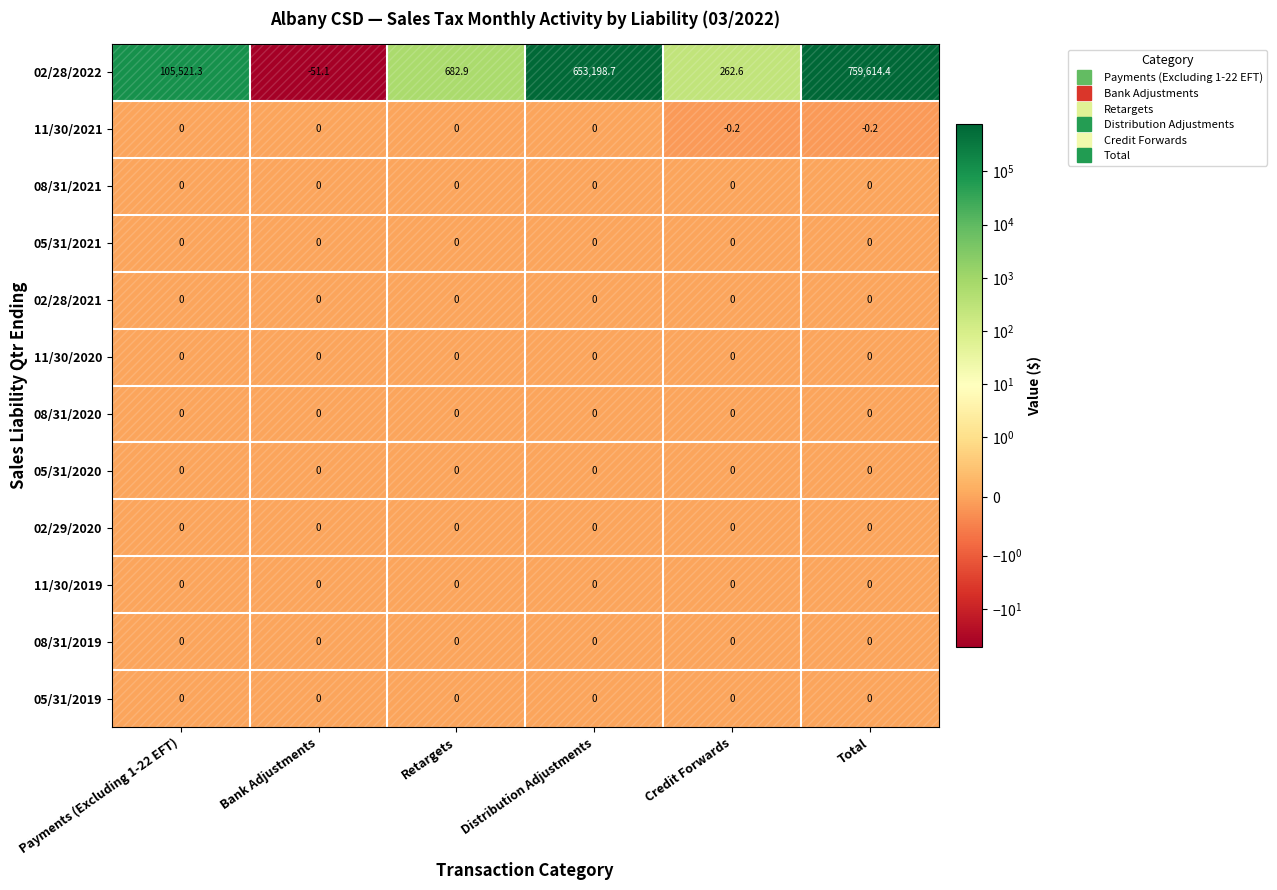

At which category is the sum across all series the highest?

Total